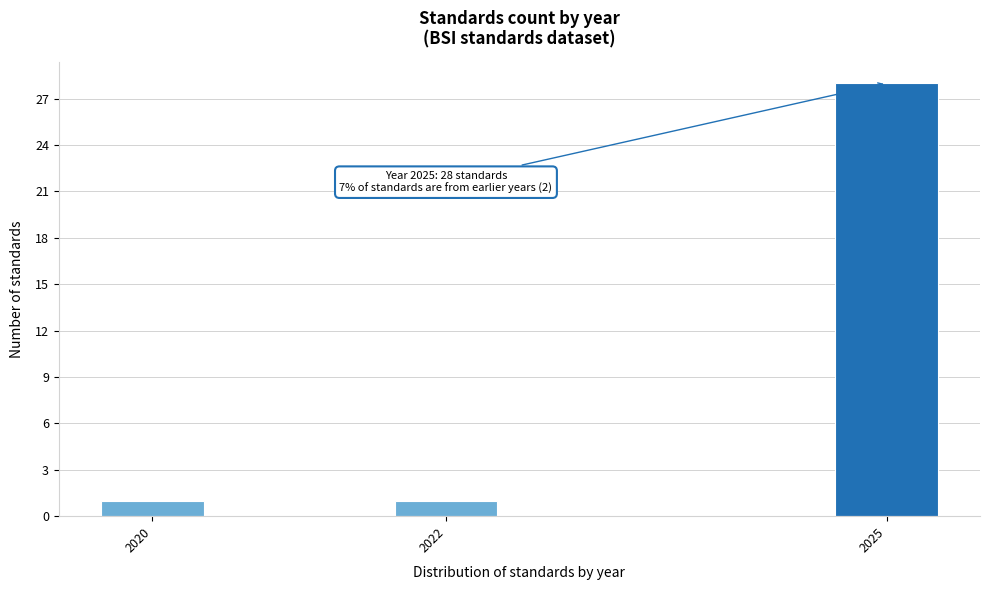

Reading left to right, extract all data points from this chart.

1	1	28